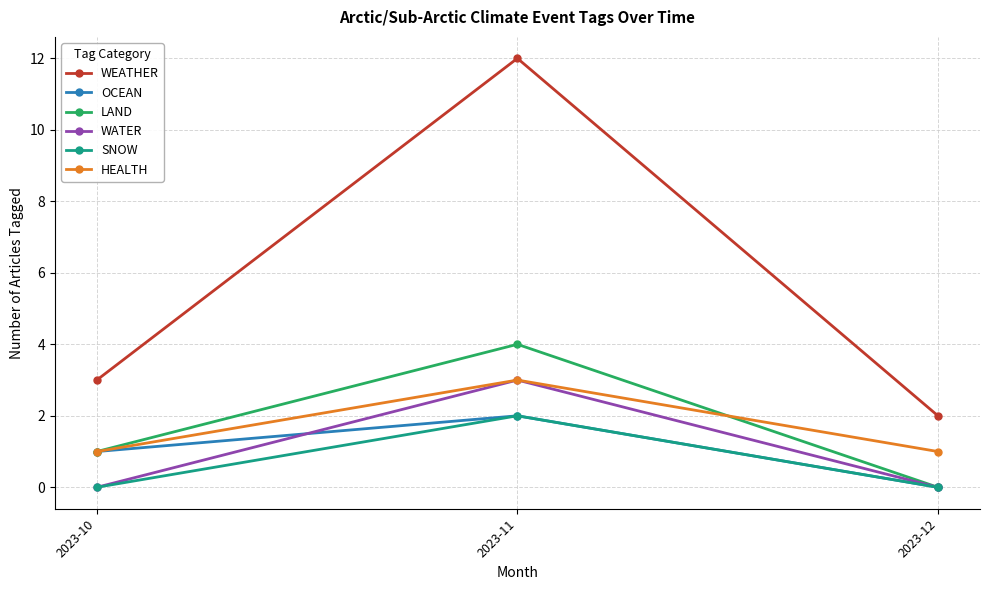

Is it true that HEALTH equals 2 at 2023-12?

False